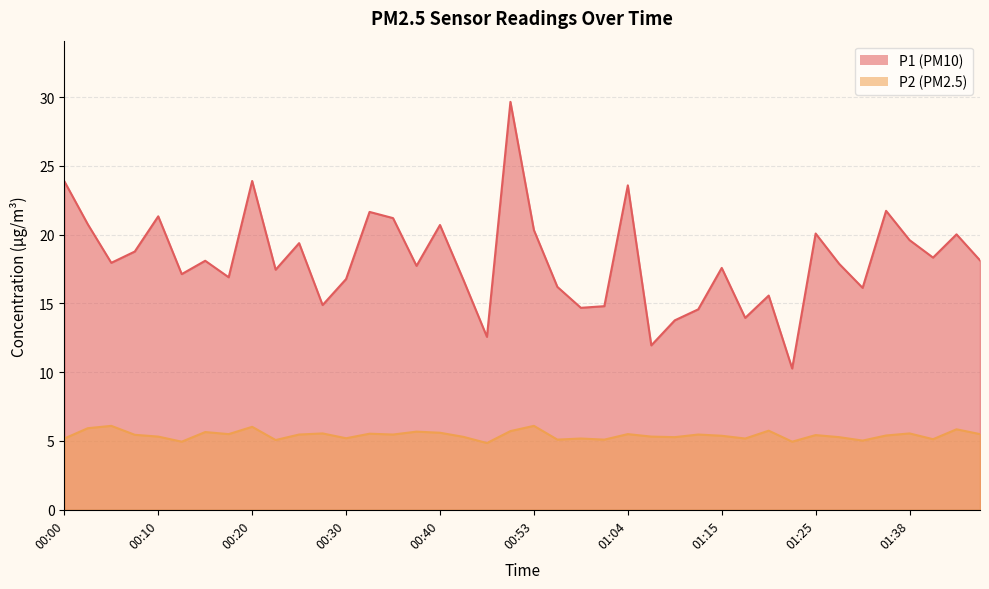

Reading left to right, transcribe all the data shown in this chart.

P1: 23.9	20.8	17.9	18.8	21.3	17.1	18.1	16.9	23.9	17.4	19.4	14.9	16.8	21.6	21.2	17.7	20.7	16.7	12.6	29.6	20.3	16.2	14.7	14.8	23.6	11.9	13.8	14.6	17.6	13.9	15.6	10.3	20.1	17.9	16.1	21.7	19.6	18.3	20.0	18.1
P2: 5.2	5.9	6.1	5.5	5.3	5.0	5.7	5.5	6.0	5.1	5.5	5.5	5.2	5.5	5.5	5.7	5.6	5.3	4.8	5.7	6.1	5.1	5.2	5.1	5.5	5.3	5.3	5.5	5.4	5.2	5.8	5.0	5.4	5.3	5.0	5.4	5.5	5.1	5.8	5.5